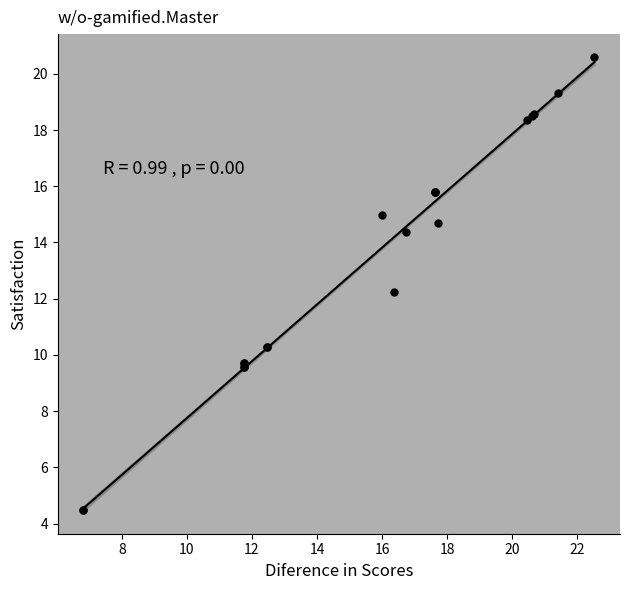

What Y value in the scatter plot is closest to 12?

12.2